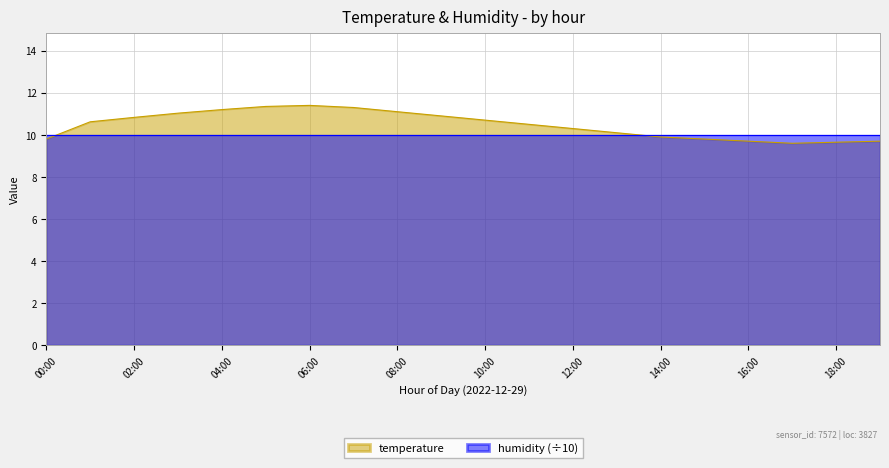

True or false: there are more than 1 points higher than both neighbors.

False